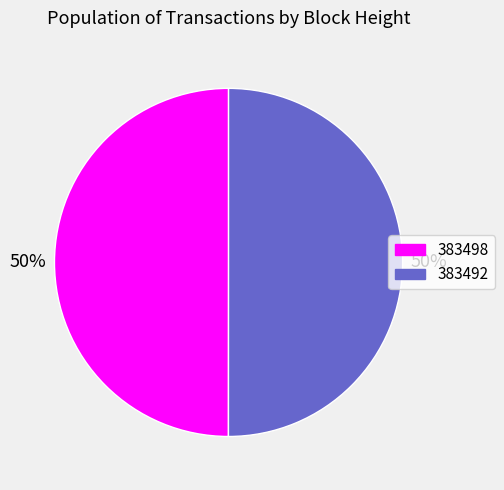

To the nearest percent, what portion does 383498 represent?

50%